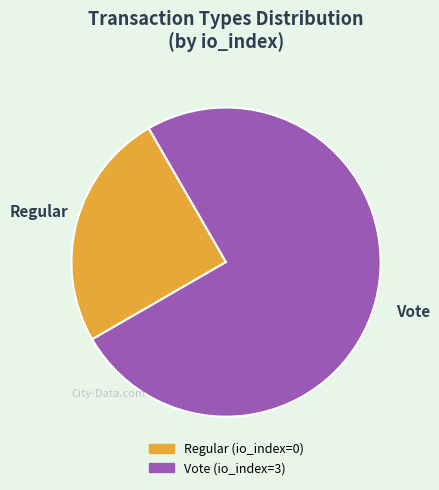

Is the sum of Regular and Vote greater than half?

Yes